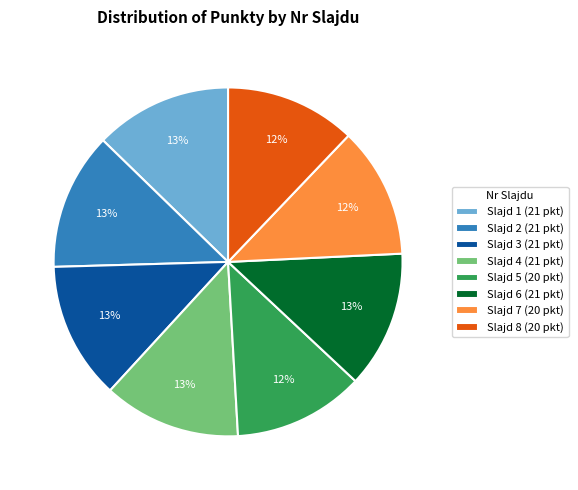

Count the number of slices in the pie.

8